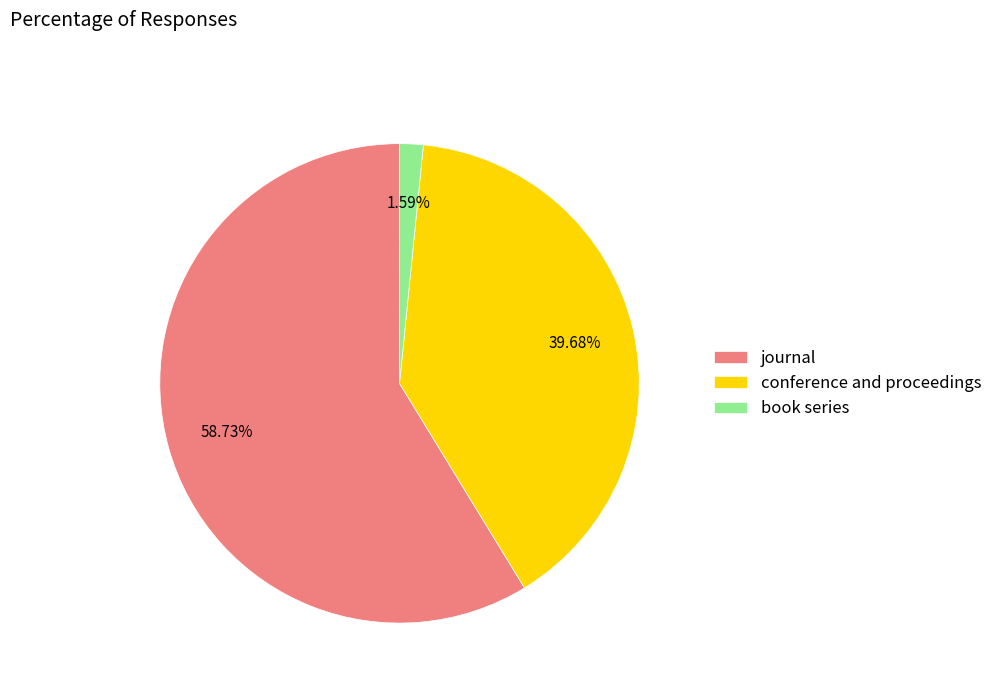

To the nearest percent, what is the difference between the conference and proceedings and book series slice percentages?

38%